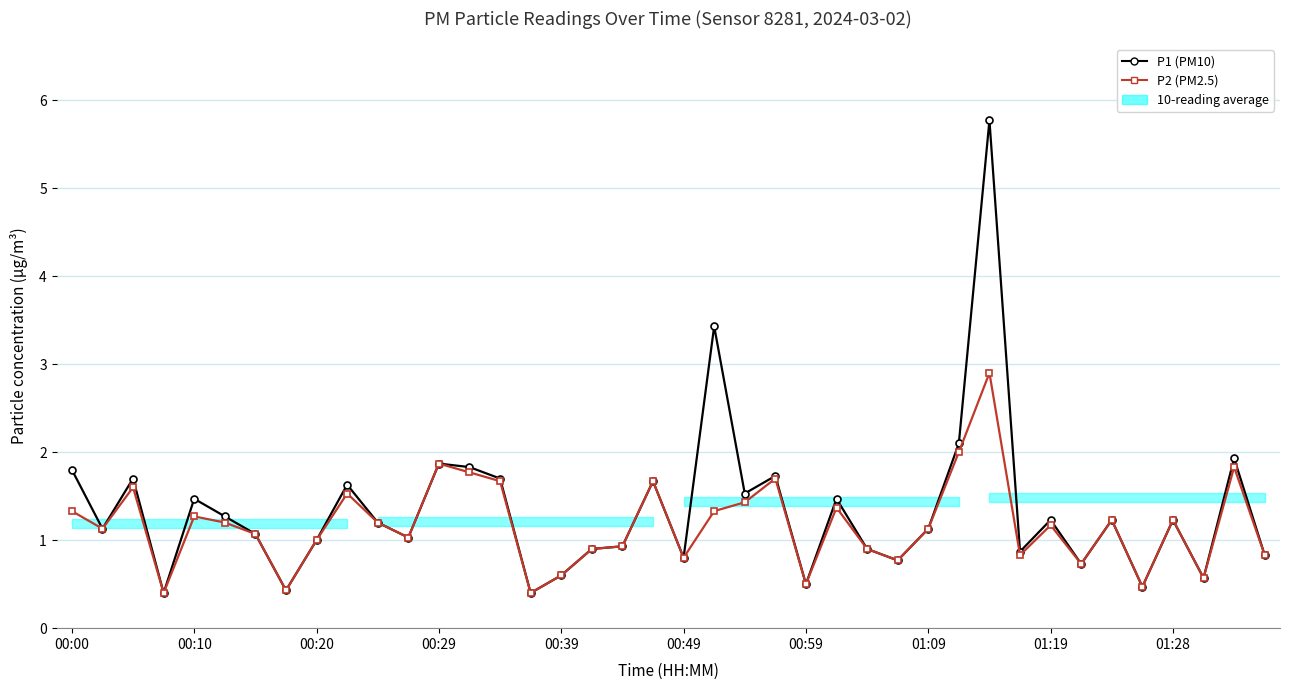

The P1 (PM10) series shows 0.5 at 00:29. True or false?

False